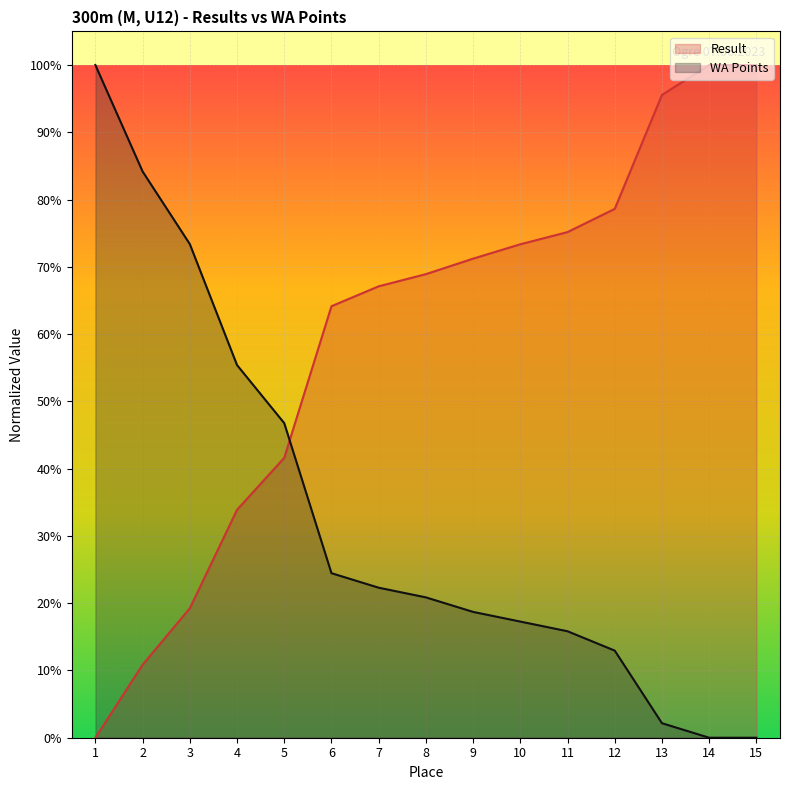

What is the total value across all series at 9?

89.9